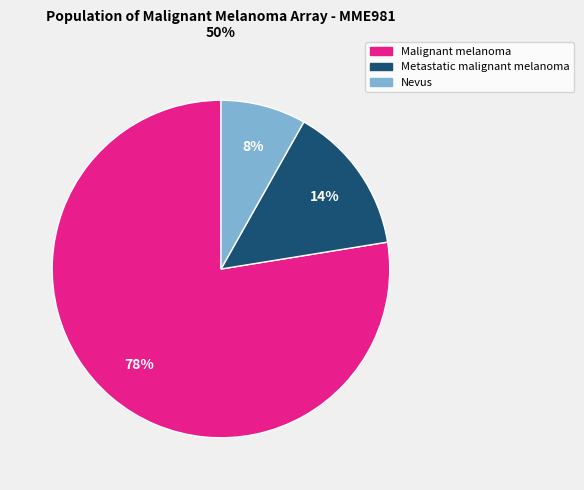

How many segments does this pie chart have?

3